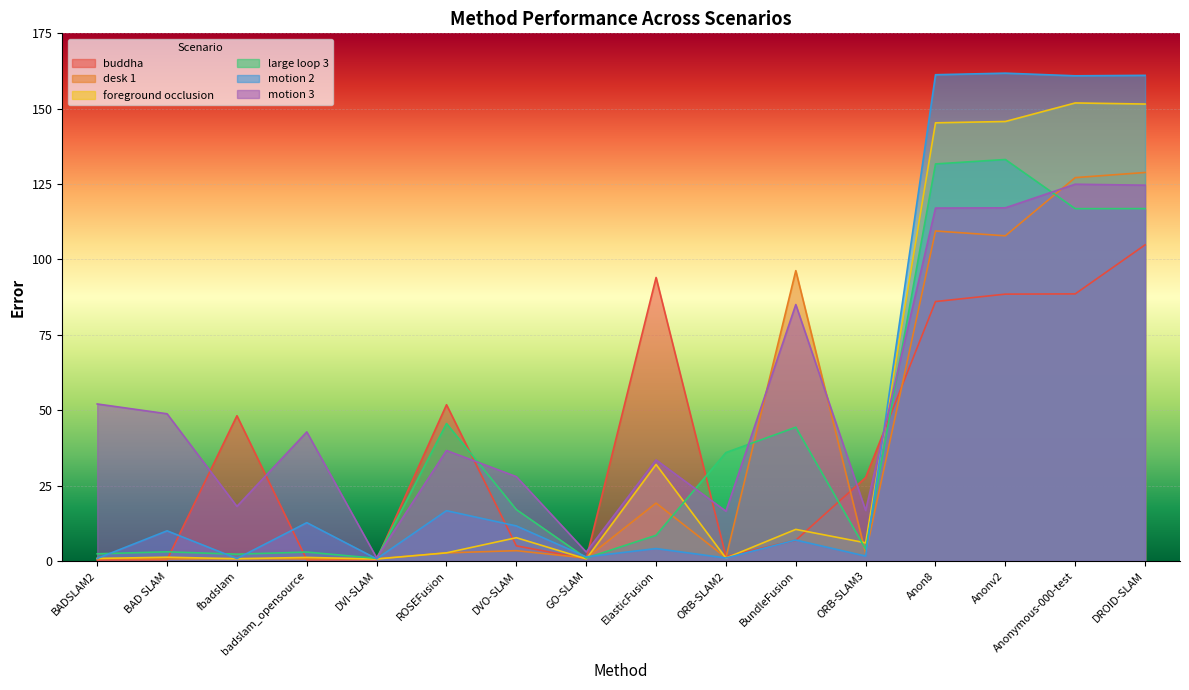

Which category has the highest value across all series?

Anonv2